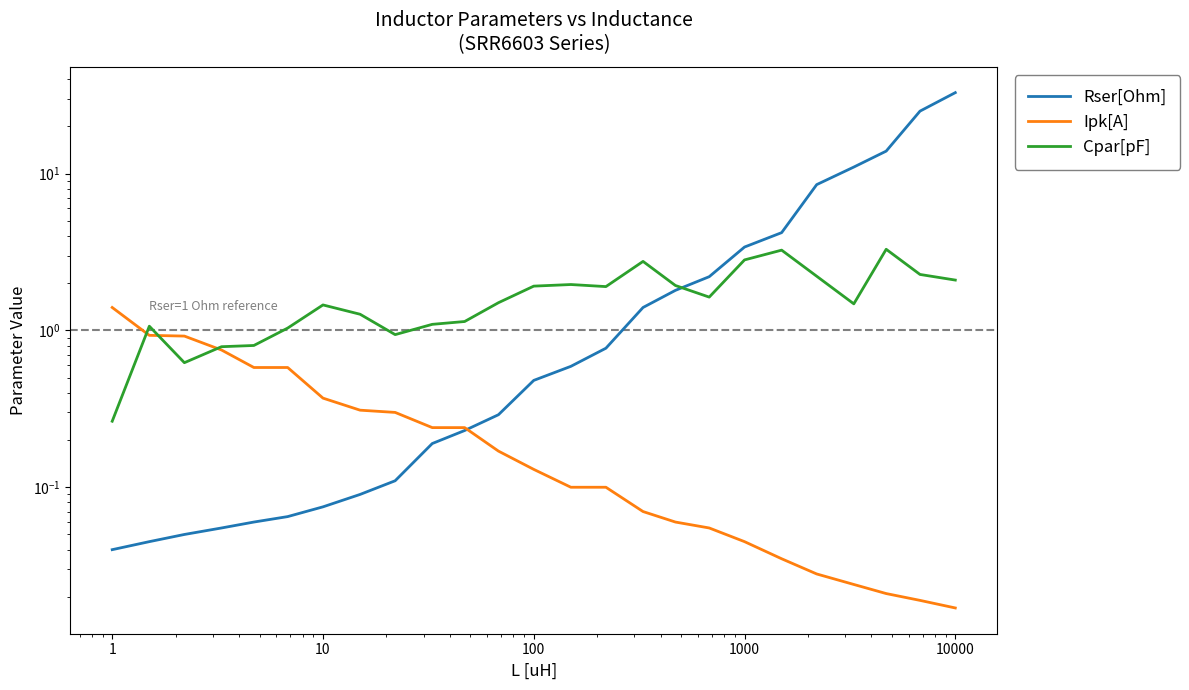

Reading right to left, transcribe all the data shown in this chart.

Rser[Ohm]: 32.8	25.0	13.9	11.0	8.5	4.2	3.4	2.2	1.8	1.4	0.8	0.6	0.5	0.3	0.2	0.2	0.1	0.1	0.1	0.1	0.1	0.1	0.1	0.0	0.0
Ipk[A]: 0.0	0.0	0.0	0.0	0.0	0.0	0.0	0.1	0.1	0.1	0.1	0.1	0.1	0.2	0.2	0.2	0.3	0.3	0.4	0.6	0.6	0.8	0.9	0.9	1.4
Cpar[pF]: 2.1	2.3	3.3	1.5	2.2	3.2	2.8	1.6	1.9	2.8	1.9	2.0	1.9	1.5	1.1	1.1	0.9	1.3	1.5	1.0	0.8	0.8	0.6	1.1	0.3